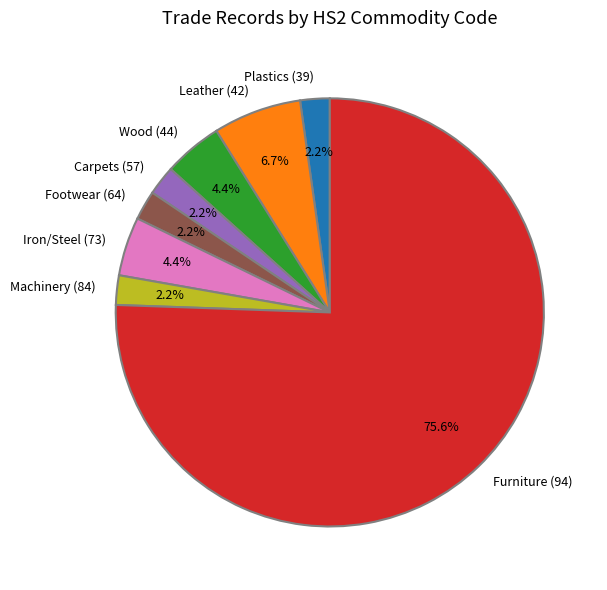

What percentage is the Carpets (57) slice, to the nearest percent?

2%